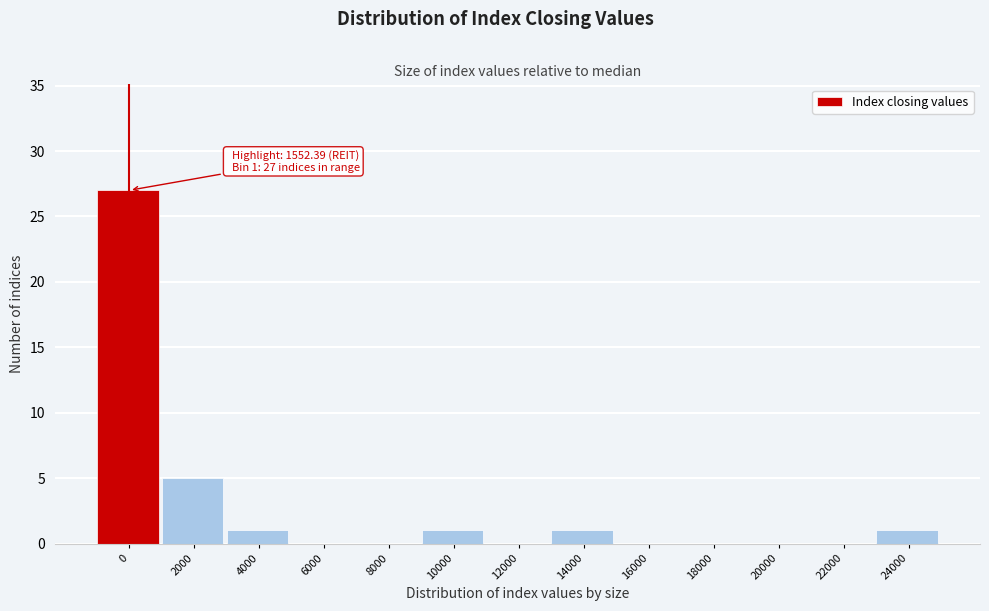

Reading right to left, transcribe all the data shown in this chart.

24000=1	22000=0	20000=0	18000=0	16000=0	14000=1	12000=0	10000=1	8000=0	6000=0	4000=1	2000=5	0=27